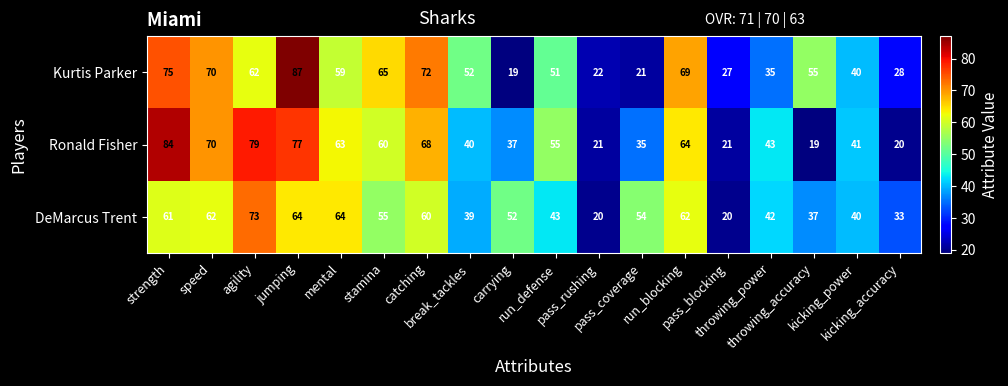

Which series has the largest total across all categories?

Kurtis Parker